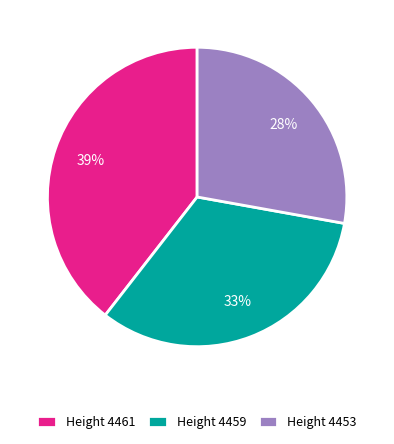

Rank the categories by value from lowest to highest.

Height 4453, Height 4459, Height 4461